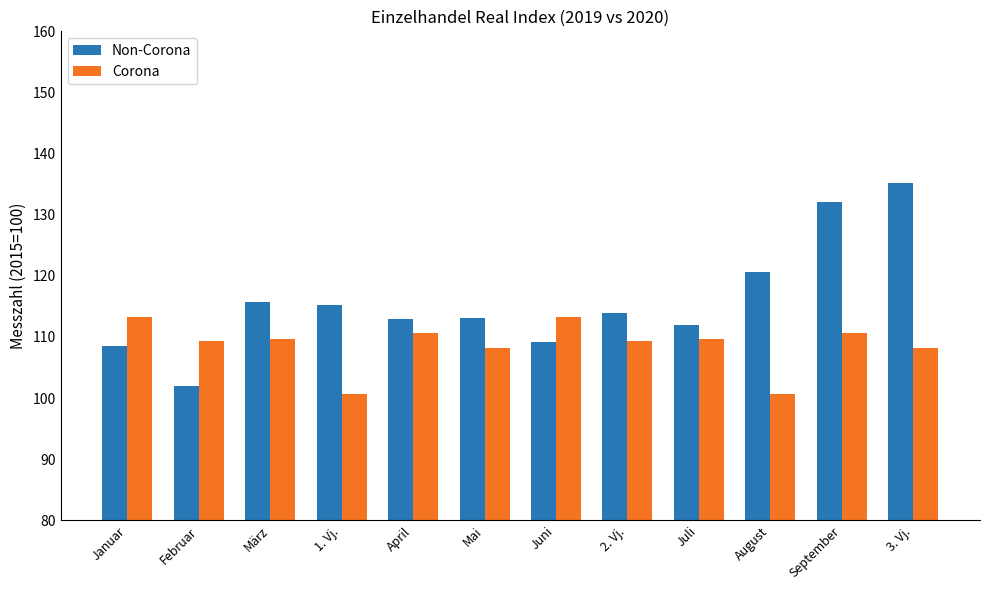

Count the number of data series in this chart.

2